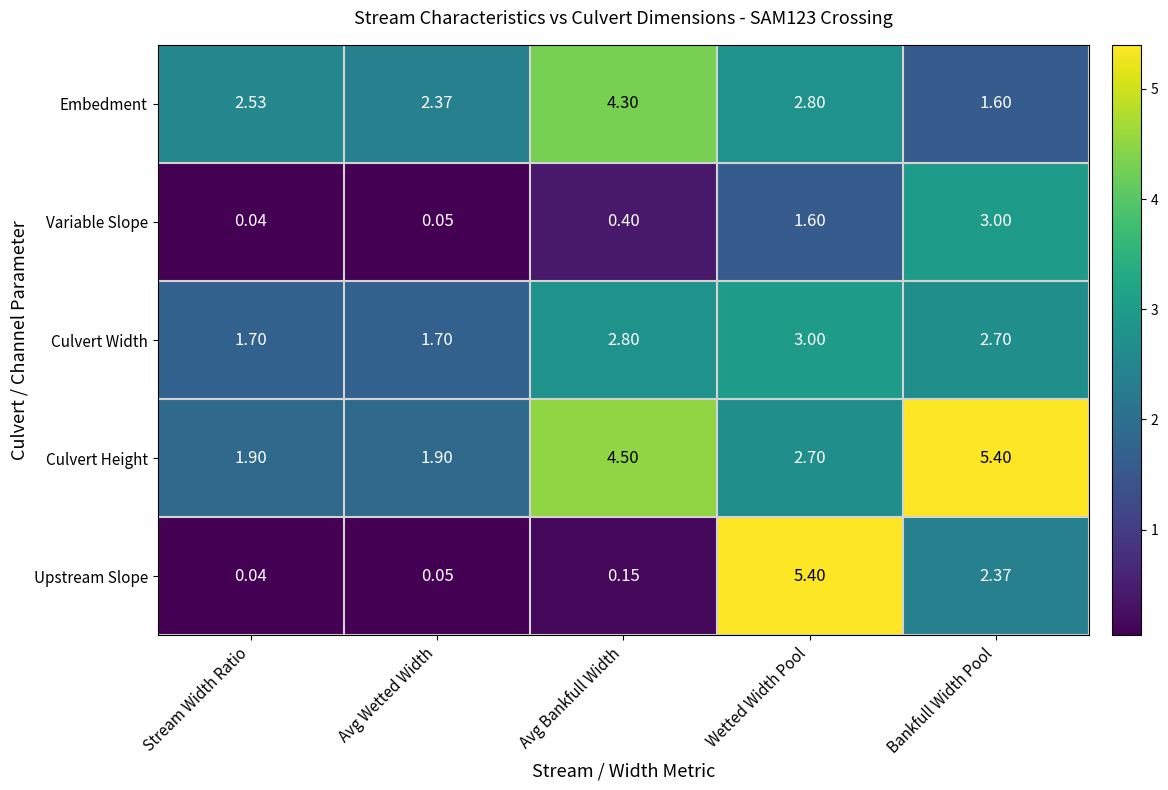

Which series has the widest spread of values?

Upstream Slope